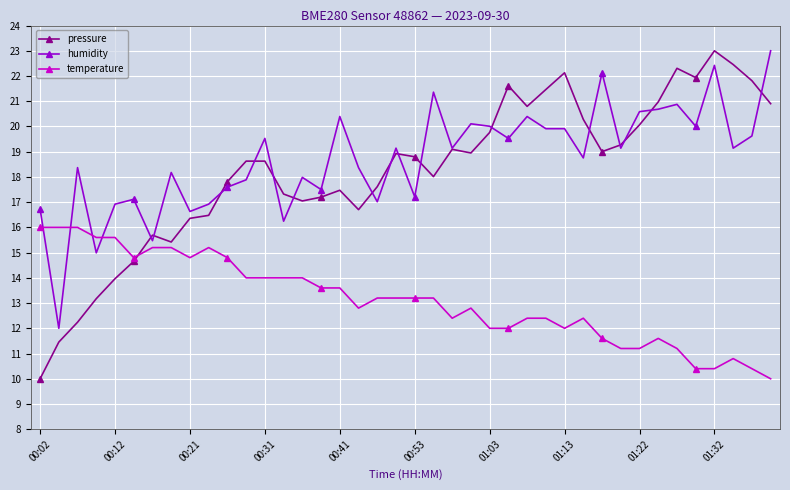

How many data points in temperature are above 13?

21